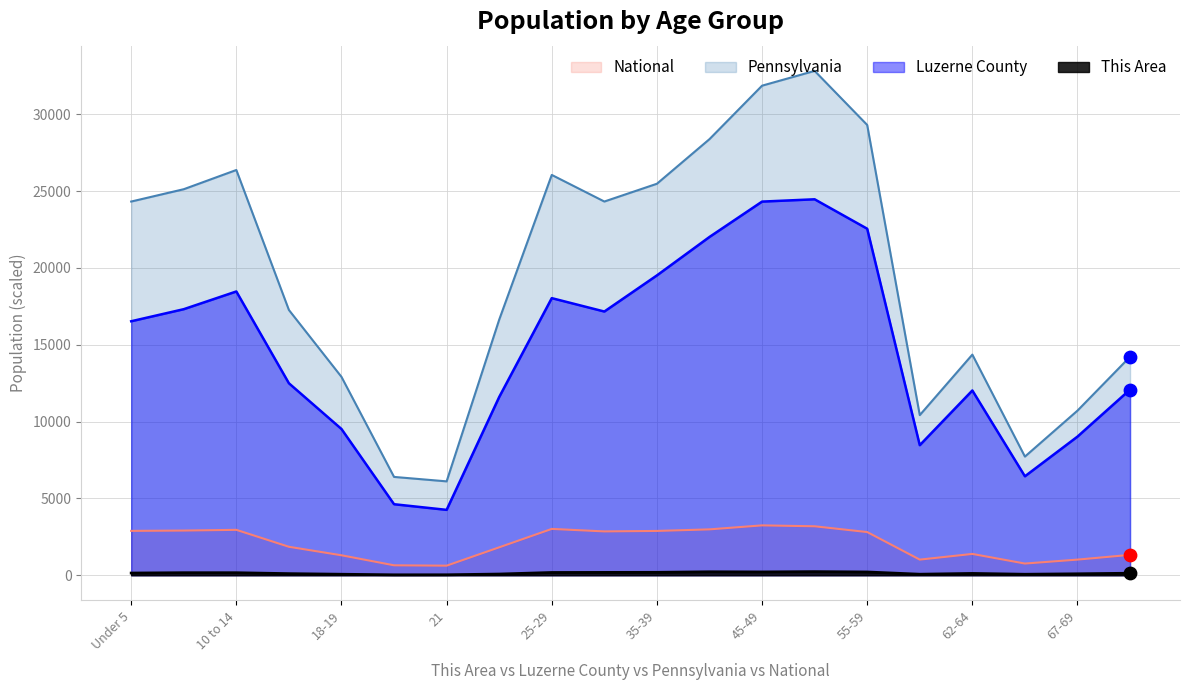

Is the value of This Area at 65-66 greater than the value of Pennsylvania at 65-66?

No